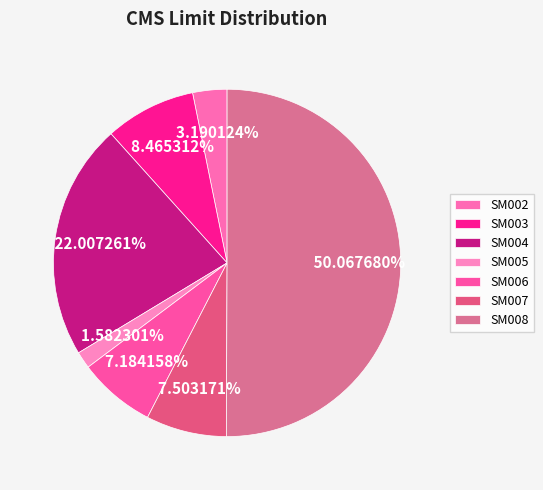

How many segments does this pie chart have?

7